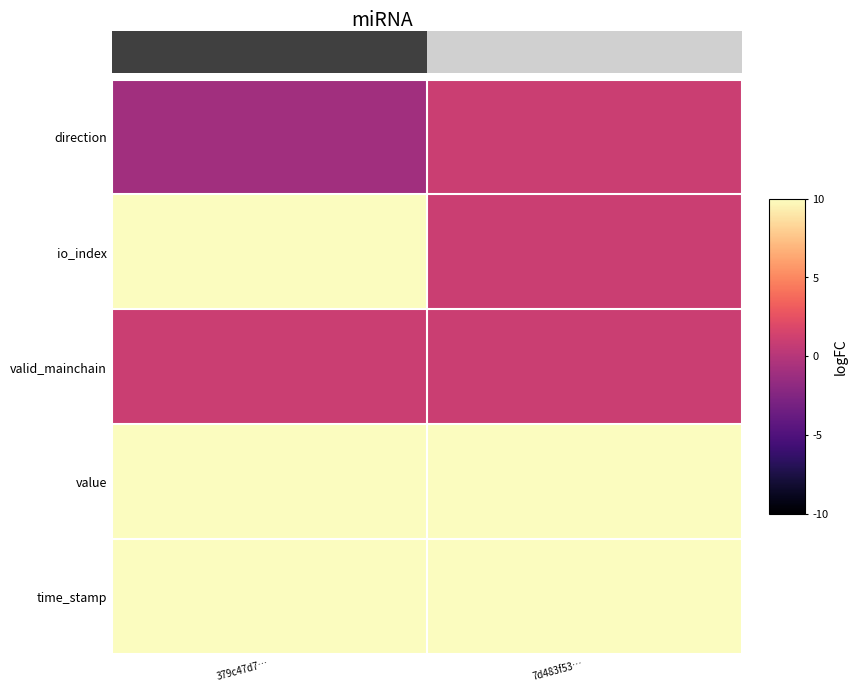

Reading left to right, extract all data points from this chart.

direction: 379c47d7…=-1.0	7d483f53…=1.0
io_index: 379c47d7…=537.0	7d483f53…=1.0
valid_mainchain: 379c47d7…=1.0	7d483f53…=1.0
value: 379c47d7…=41.5	7d483f53…=41.5
time_stamp: 379c47d7…=1580935309.0	7d483f53…=1579245459.0